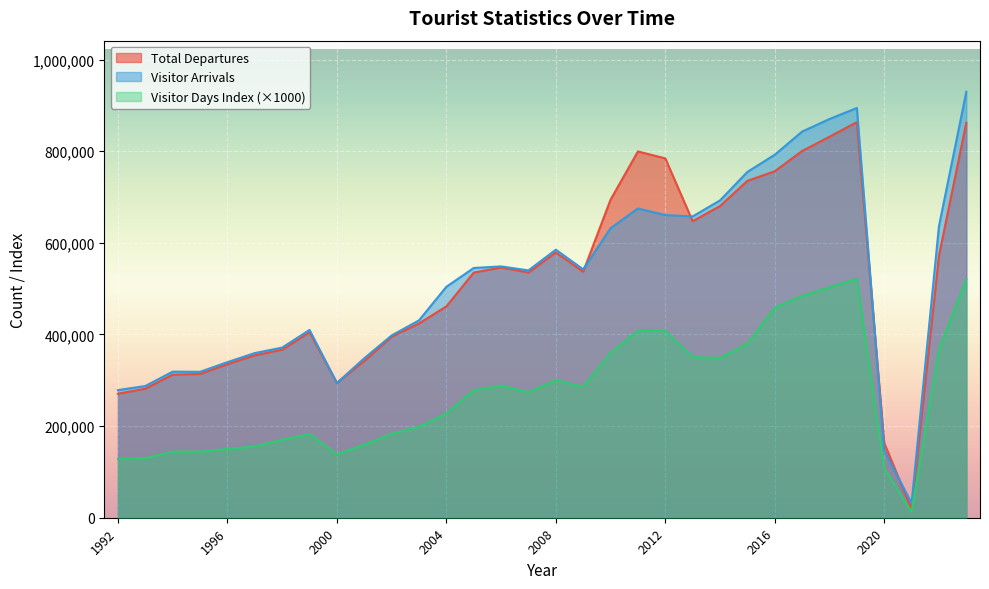

Rank the series by their maximum value, from lowest to highest.

Visitor Days Index (×1000), Total Departures, Visitor Arrivals